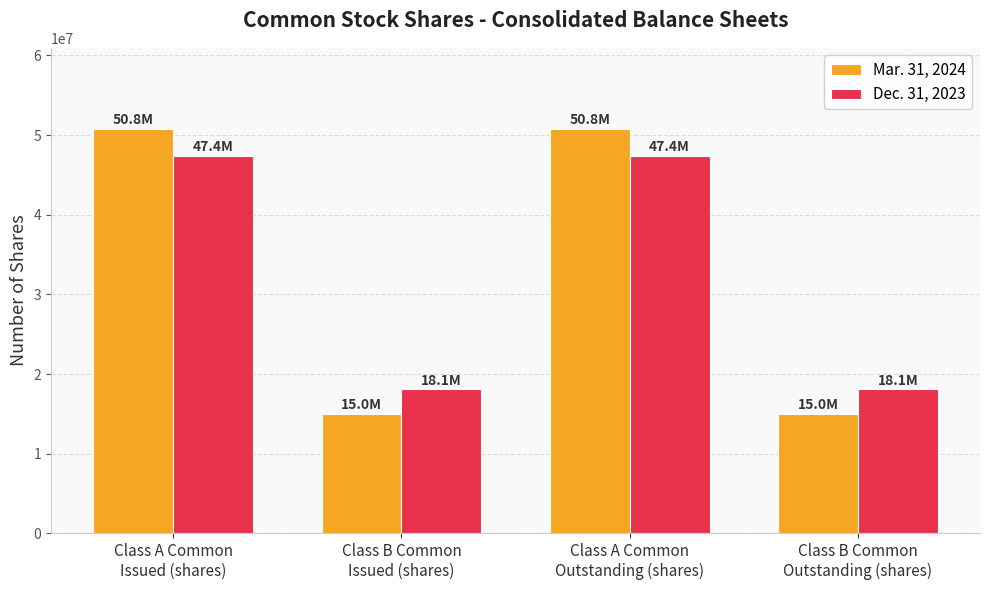

What is the value of the Dec. 31, 2023 bar at the 3rd from the left?

47400000